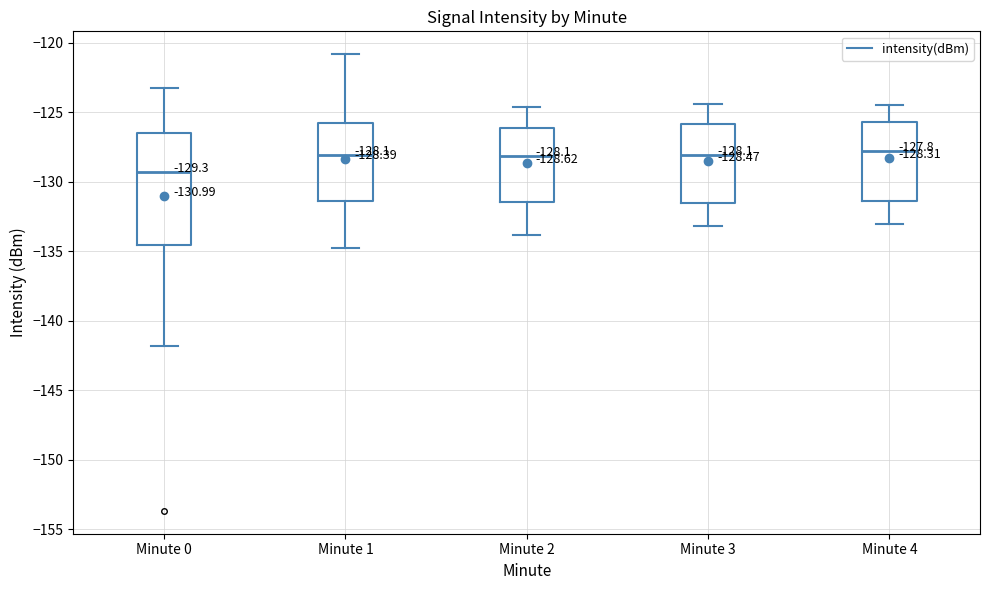

Comparing the boxes themselves (not the whiskers), which one is the tallest?

Minute 0